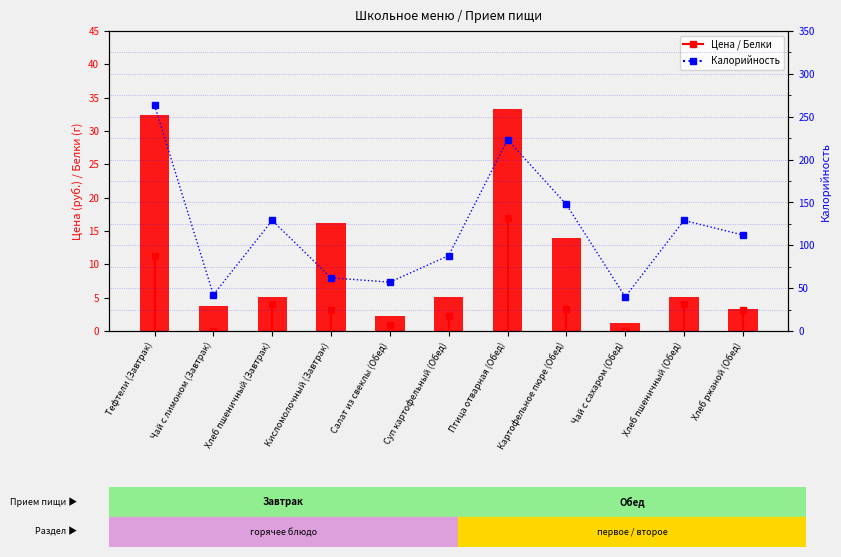

How many data points in Калорийность are above 112?

5